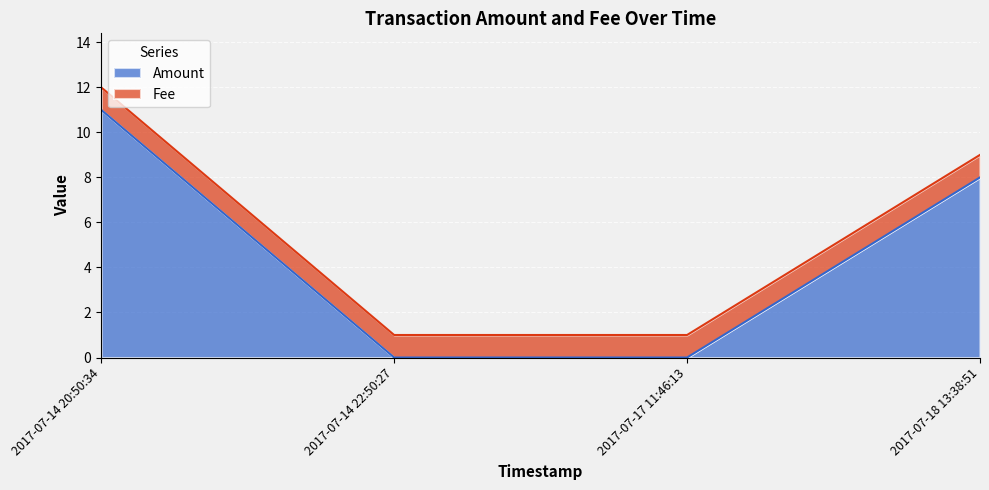

What is the difference between the maximum and minimum values?

11